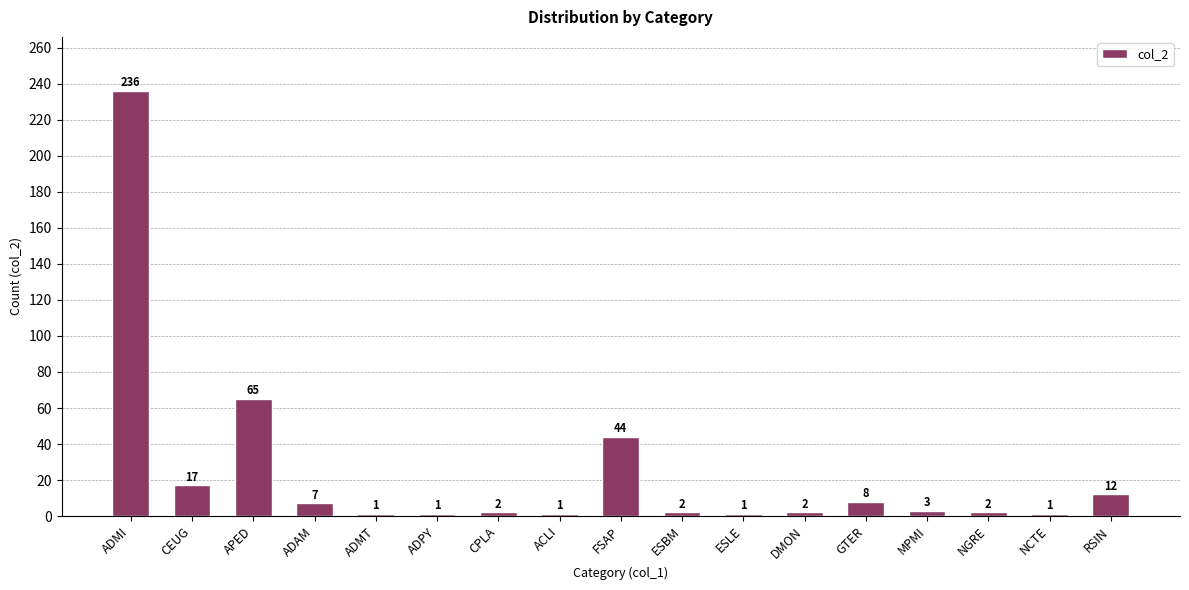

What is the label of the 17th bar from the right?

ADMI